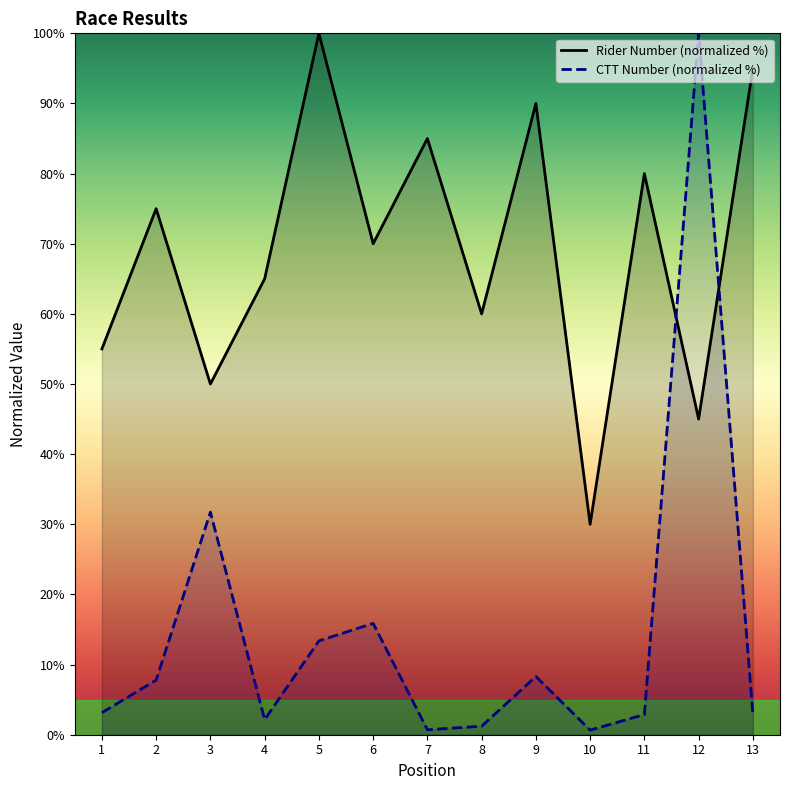

How many lines are shown in the chart?

2